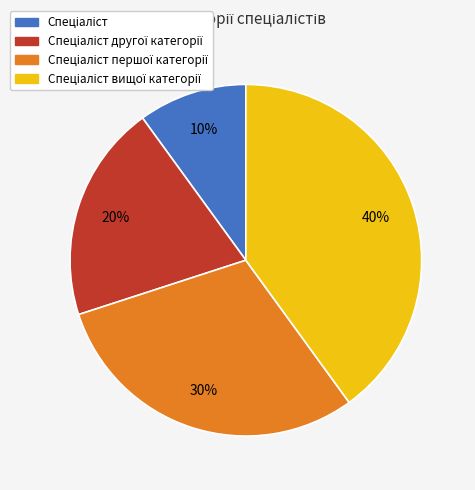

To the nearest percent, what is the average slice percentage?

25%